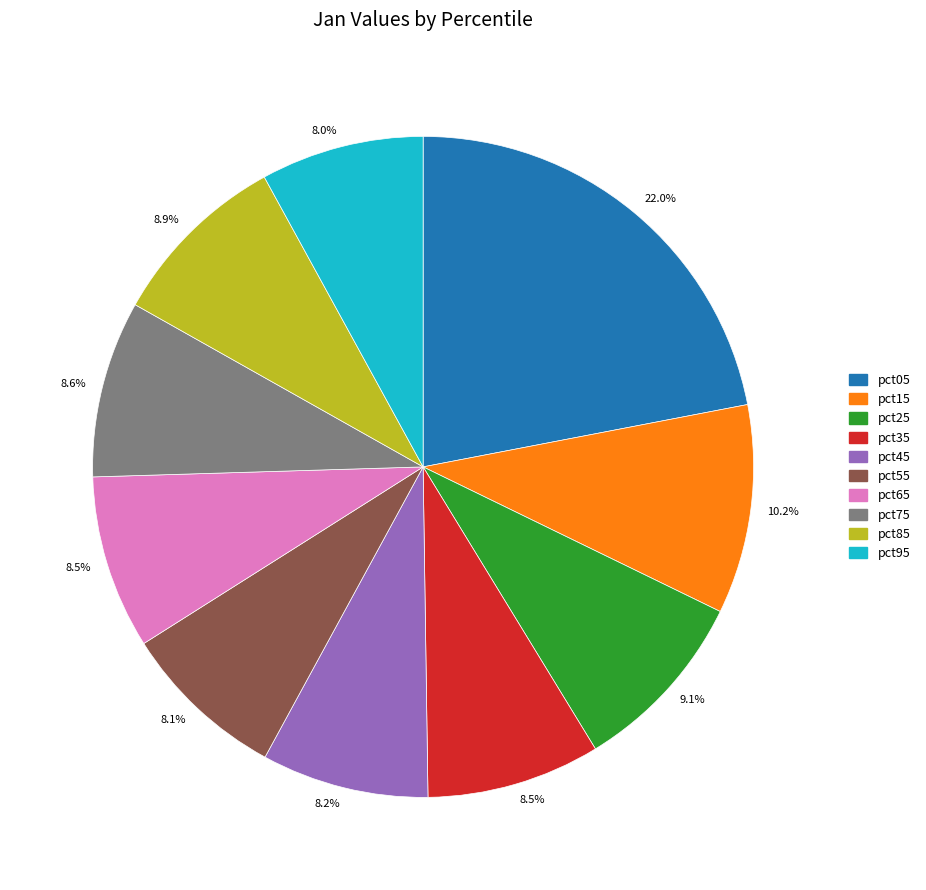

Approximately how many times larger is the value at pct65 compared to pct85?

1.0